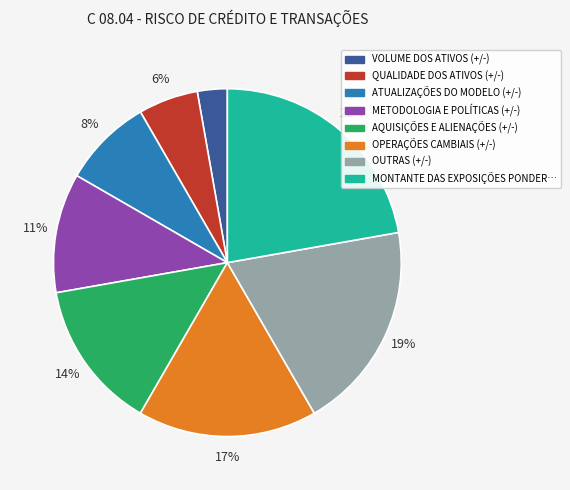

How many slices are in this pie chart?

8